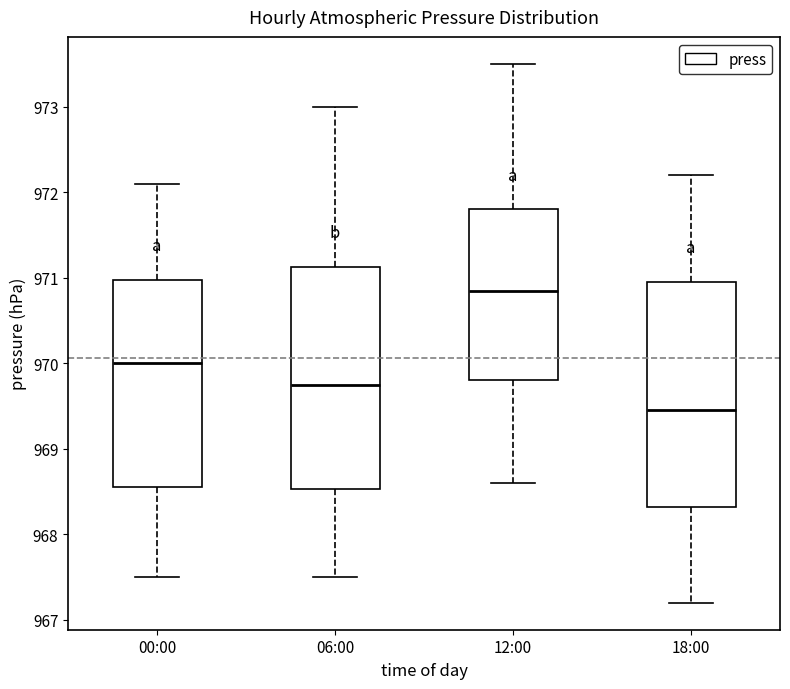

Reading left to right, transcribe this box plot: for each box, give where its median line is, the range the box spans, and where its two whiskers end, as read against the y-axis. The values are not printed on the chart, so give them approximately, as read against the axis.

00:00: median 970.0, box 968.6 to 971.0, whiskers 967.5 to 972.1
06:00: median 969.8, box 968.5 to 971.1, whiskers 967.5 to 973.0
12:00: median 970.9, box 969.8 to 971.8, whiskers 968.6 to 973.5
18:00: median 969.5, box 968.3 to 971.0, whiskers 967.2 to 972.2